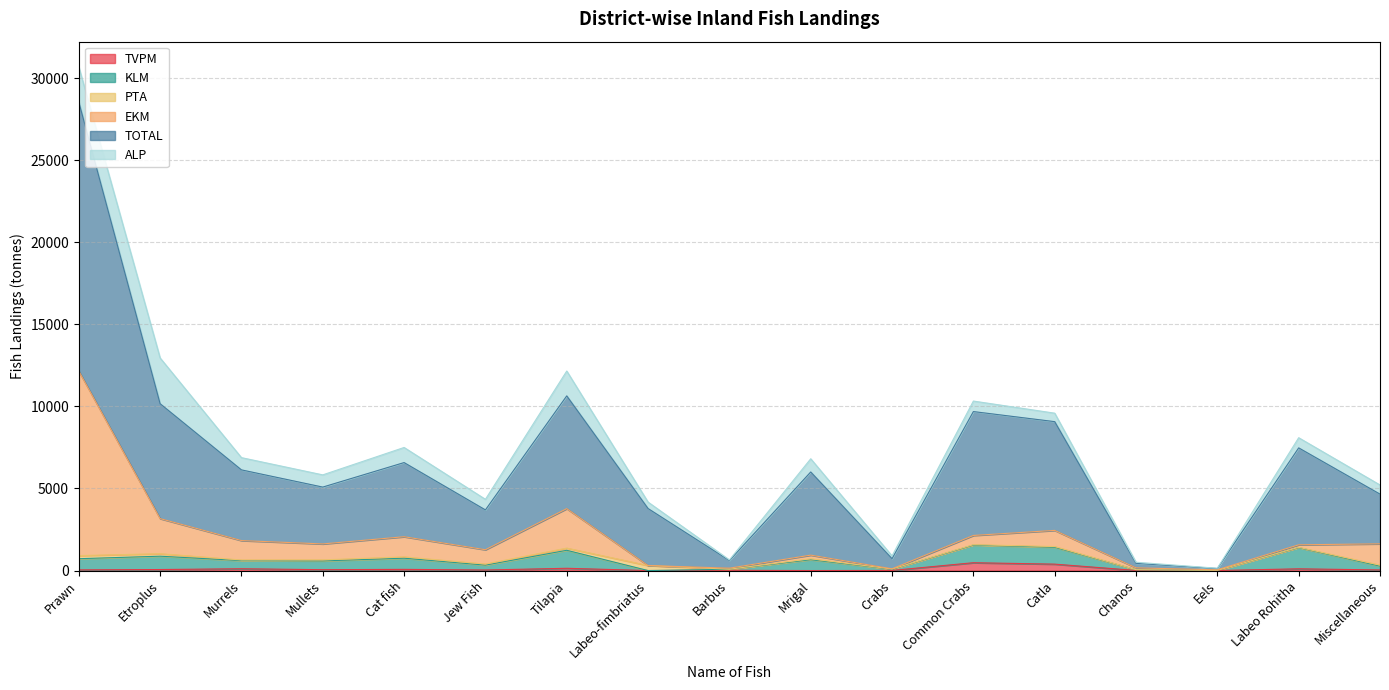

What is the value of the TOTAL point at the 3rd from the left?

6132